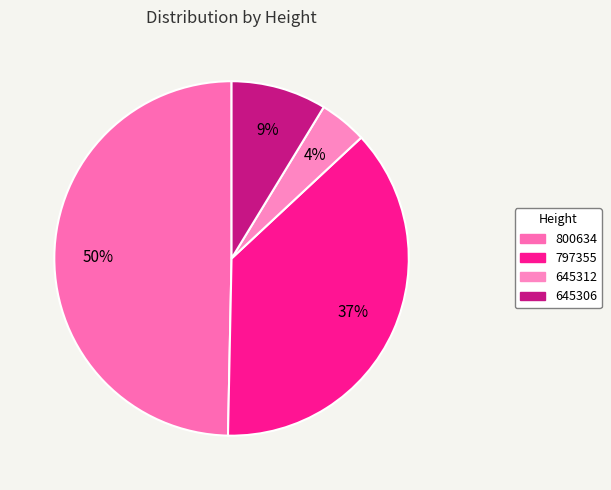

To the nearest percent, what portion does 800634 represent?

50%